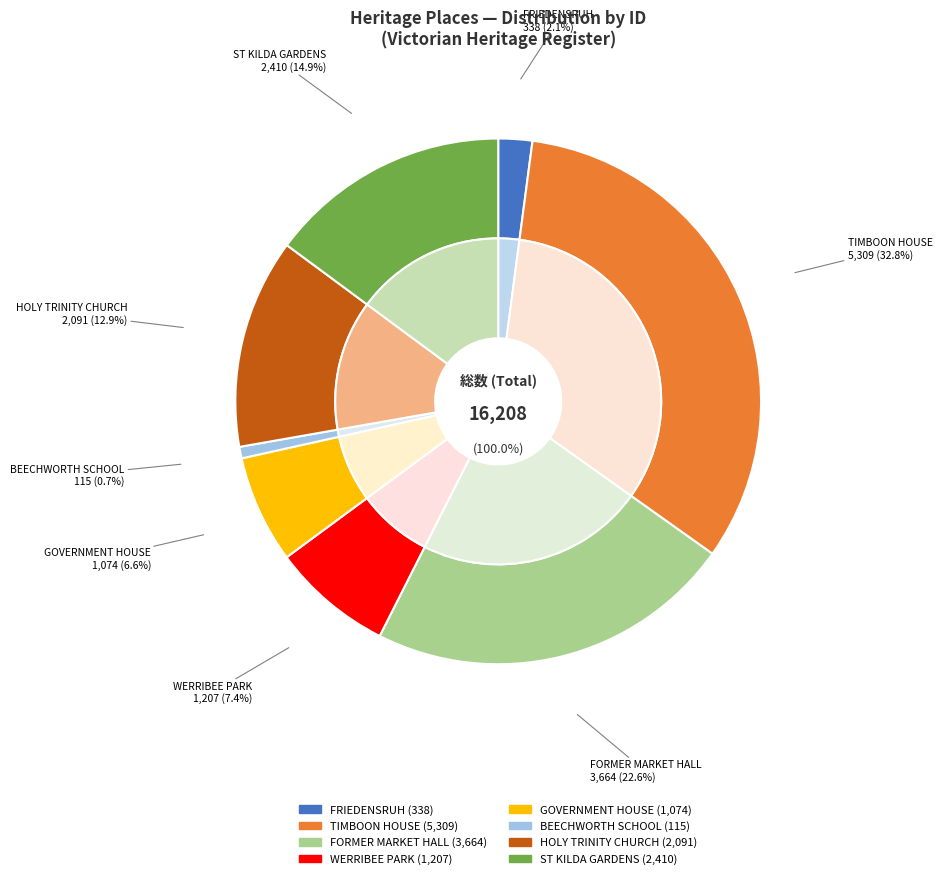

What portion of the pie excludes BEECHWORTH PRIMARY SCHOOL NO. 1560?

99.3%